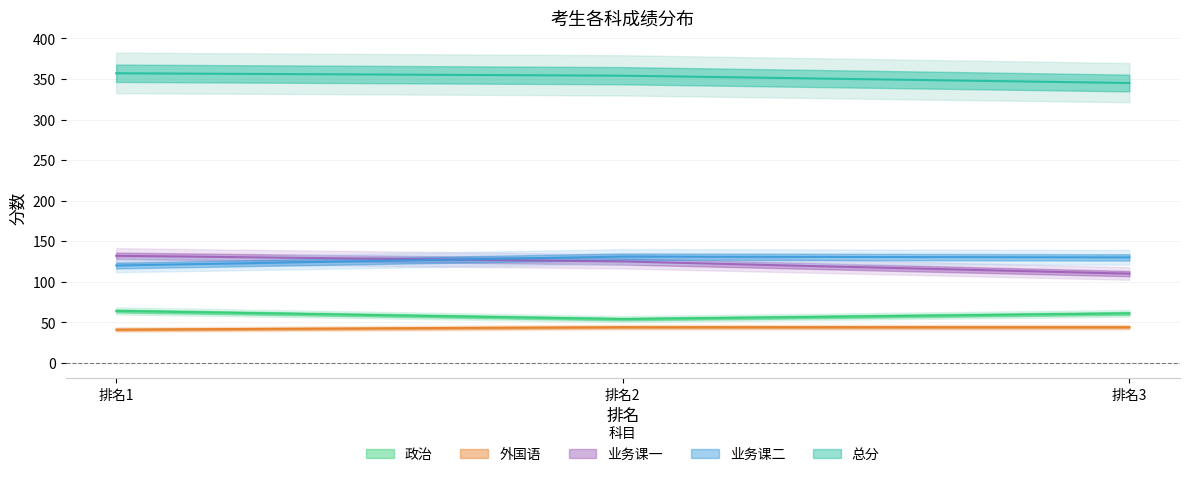

Is it true that 总分 equals 454 at 排名3?

False